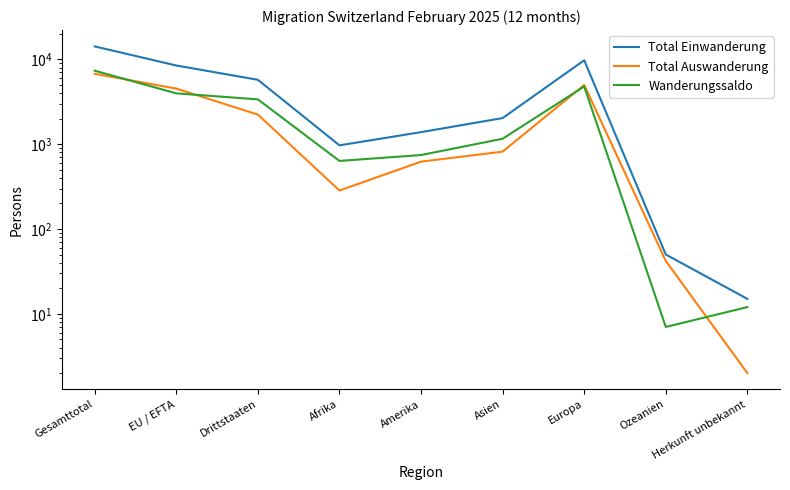

Which category has the lowest value in the Total Auswanderung series?

Herkunft unbekannt